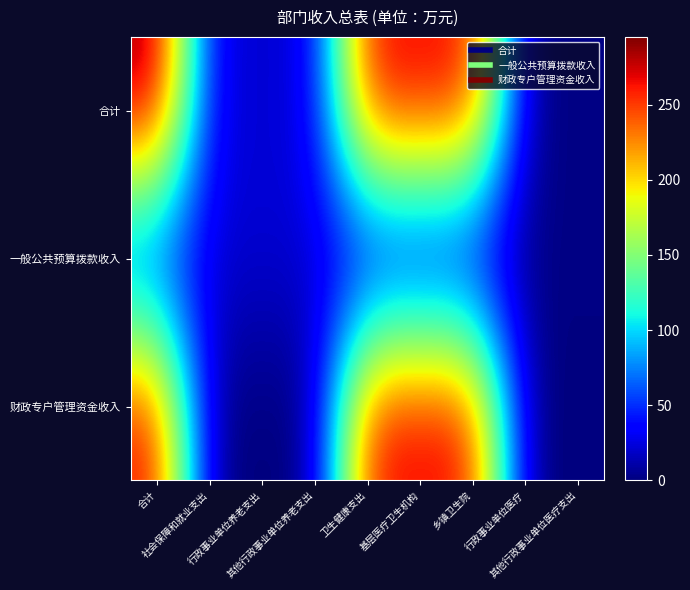

Rank the series at 乡镇卫生院 from highest to lowest value.

合计, 财政专户管理资金收入, 一般公共预算拨款收入